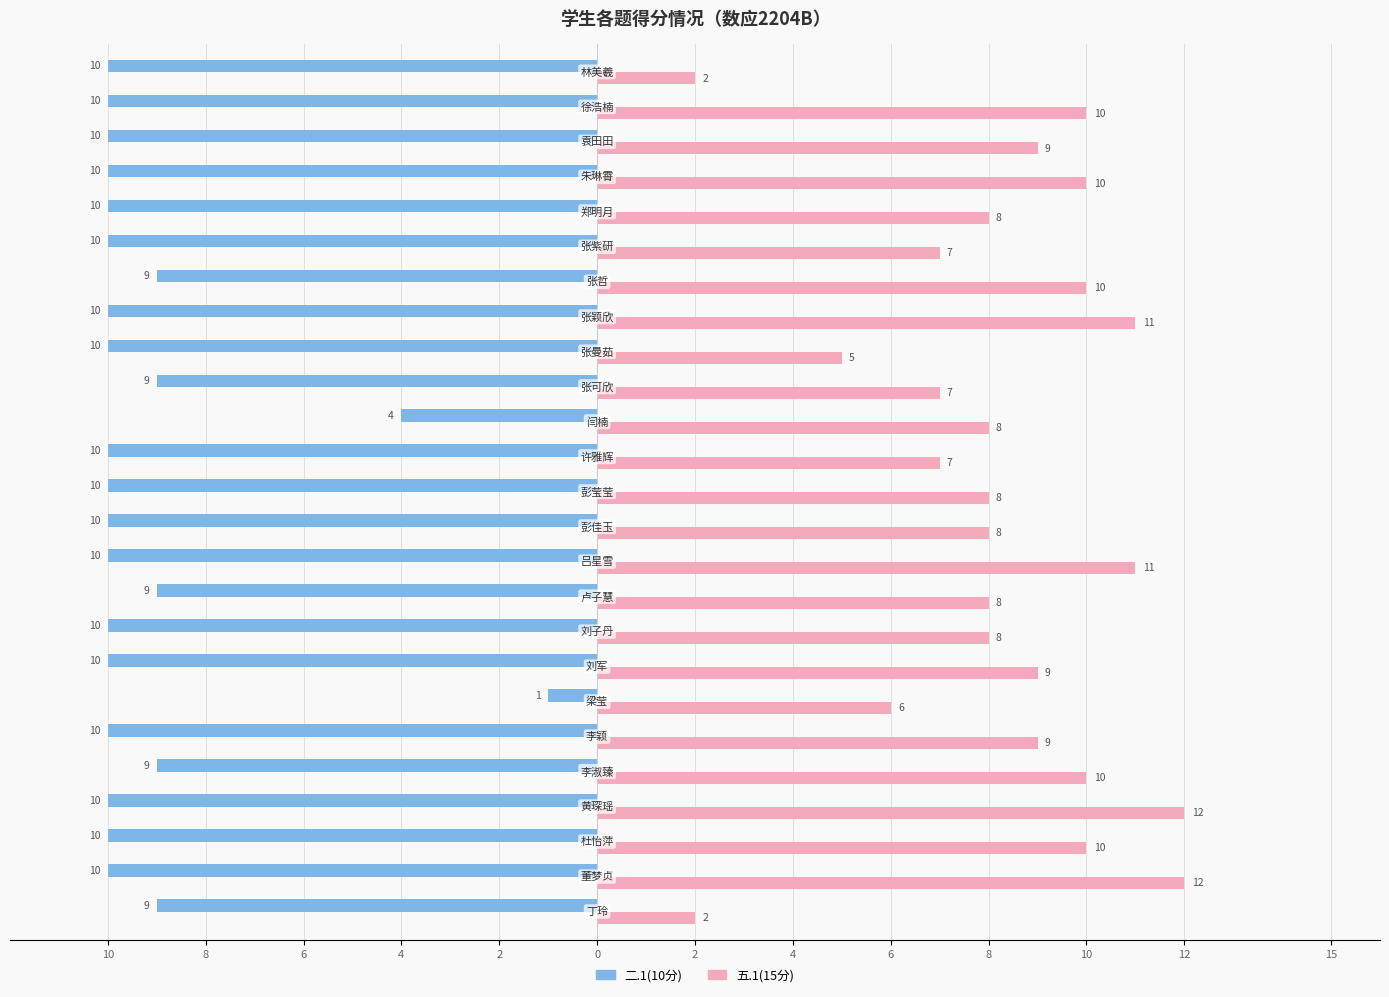

What are all the series names shown in the legend?

二.1(10分), 五.1(15分)